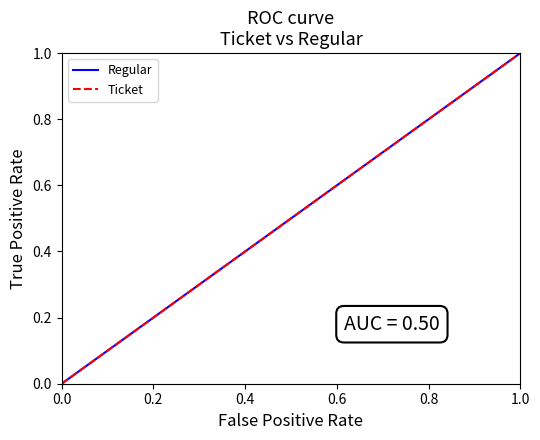

Reading right to left, list all the values displayed in this chart.

Regular: 1.0	0.9	0.8	0.8	0.7	0.6	0.5	0.4	0.3	0.2	0.2	0.1	0.0
Ticket: 1.0	0.9	0.8	0.8	0.7	0.6	0.5	0.4	0.3	0.2	0.2	0.1	0.0